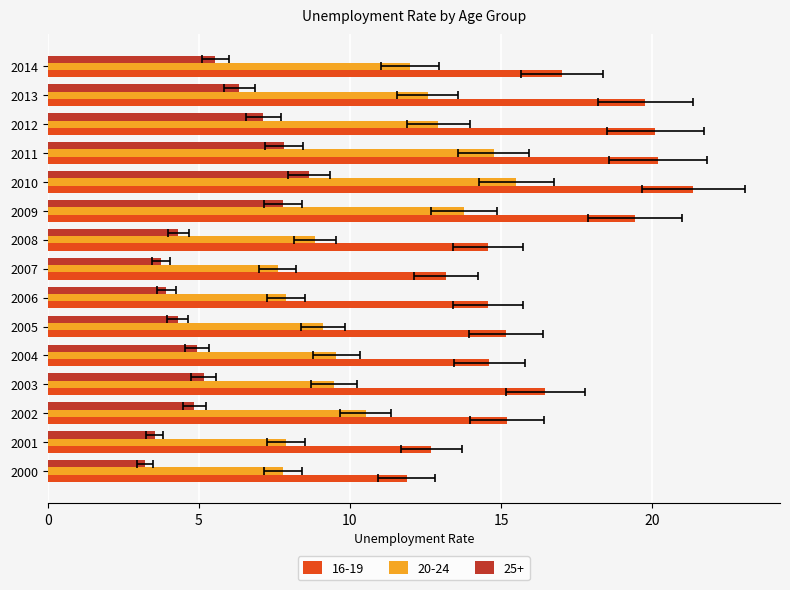

What is the sum of the 20-24 values at 2005 and 2001?

17.0